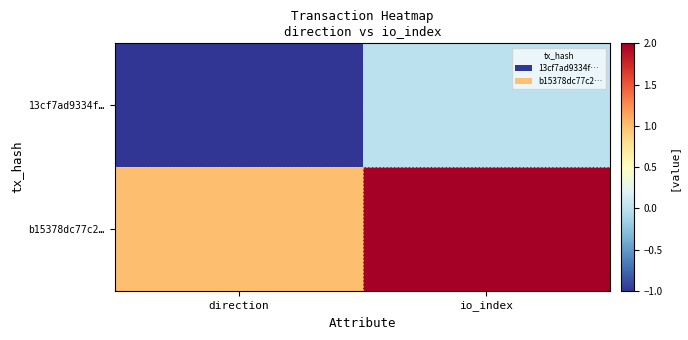

At which category is the sum across all series the highest?

io_index